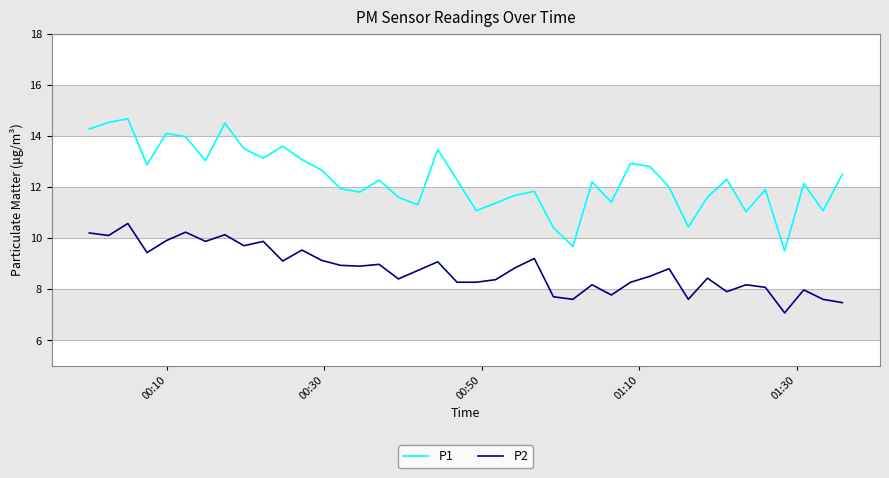

Which series has the largest range (max minus min)?

P1